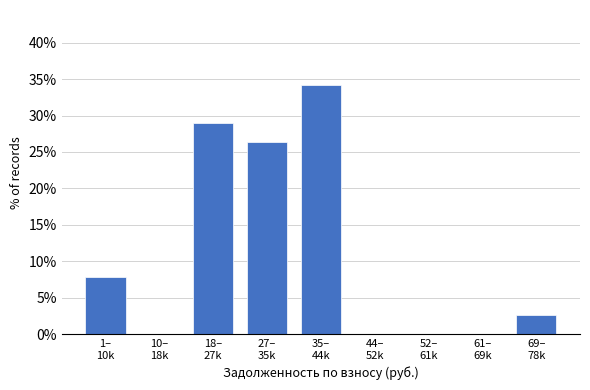

What is the maximum value shown in the chart?

34.2